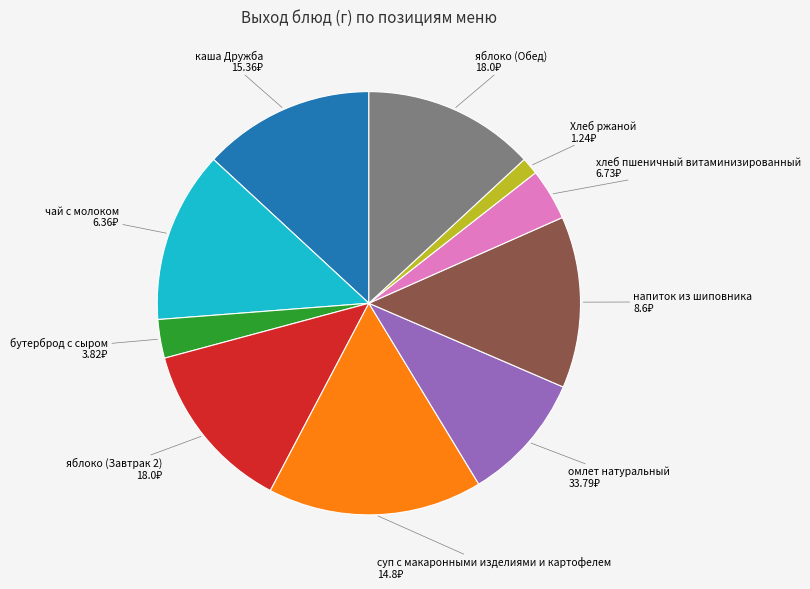

The каша Дружба slice represents 13% of the pie. True or false?

True